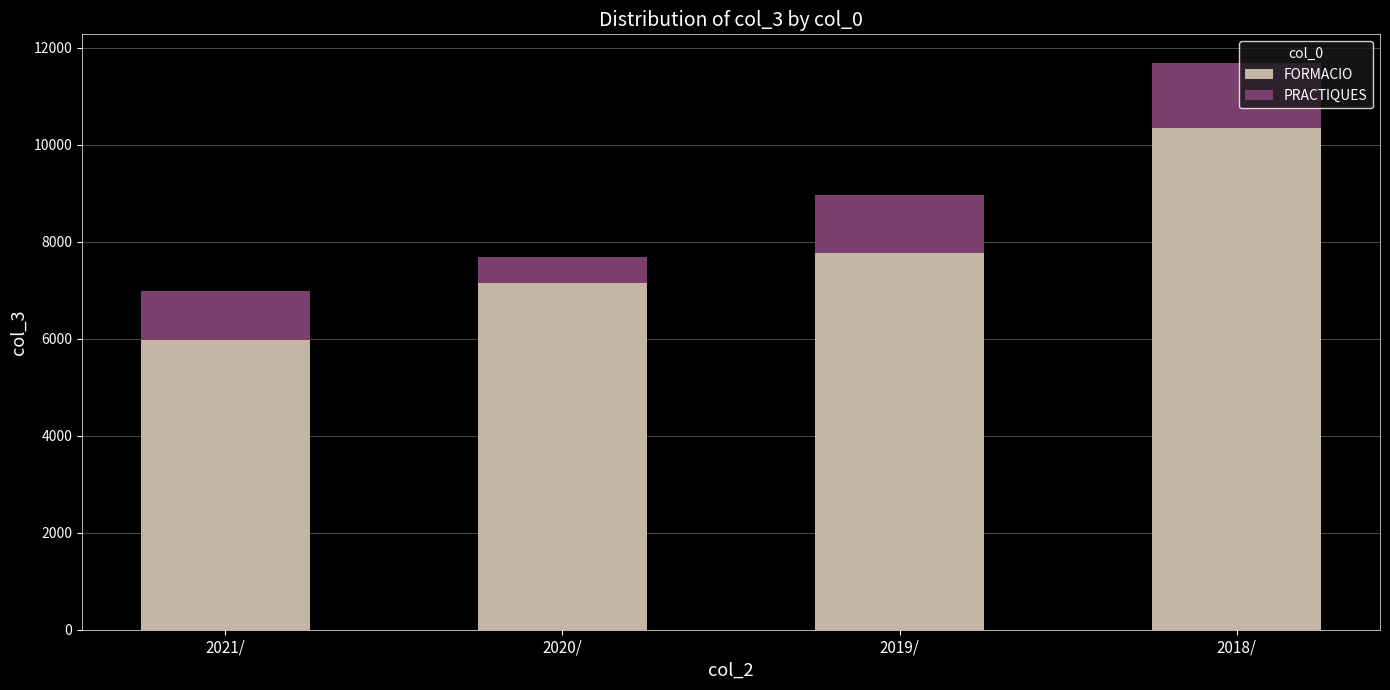

How many data points does each series have?

4